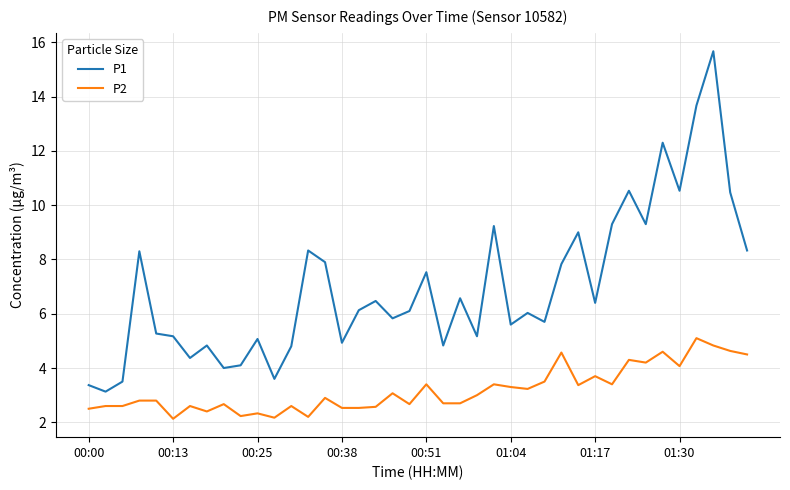

What is the maximum value shown in the chart?

15.7